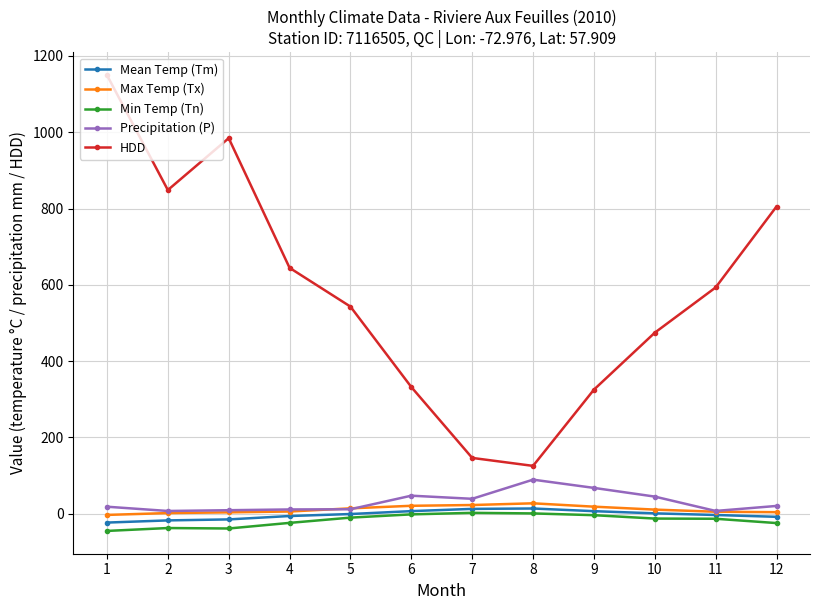

True or false: HDD and Precipitation (P) cross at least once.

False